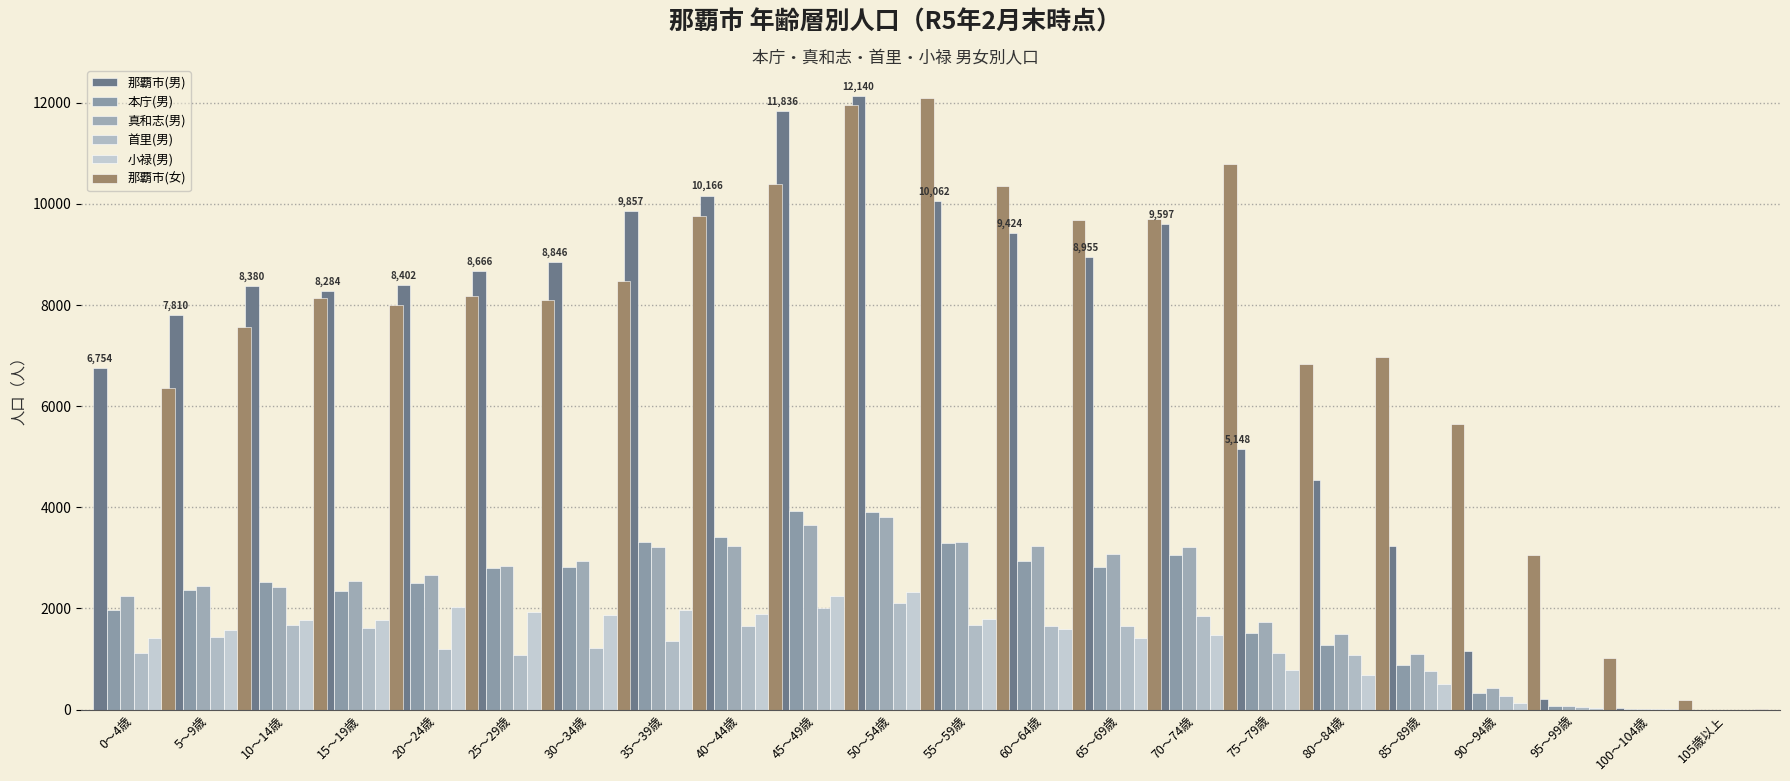

What is the spread (max minus min) of values at 100～104歳?

193